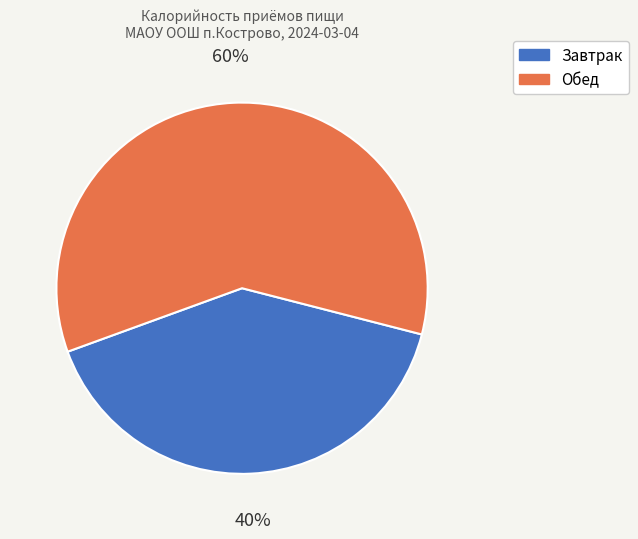

To the nearest percent, what percentage of the pie is Завтрак?

40%